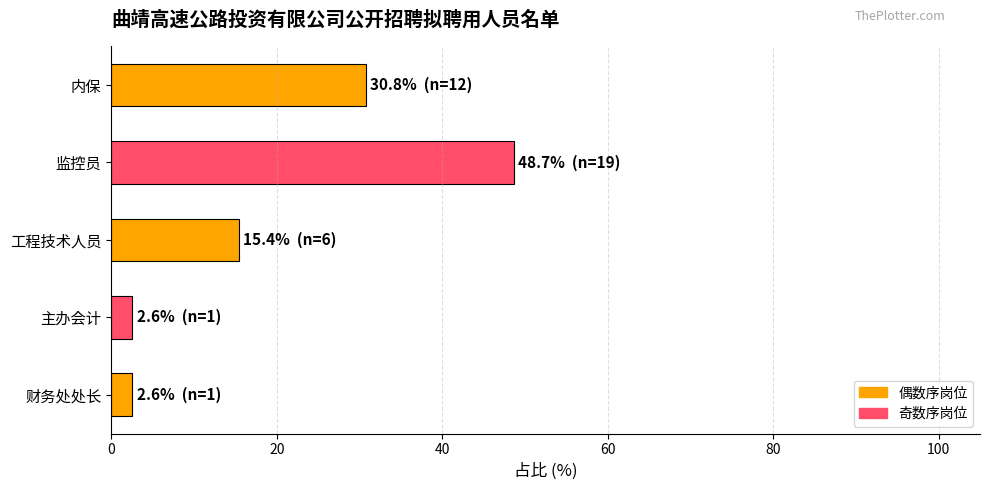

What is the difference between the maximum and second lowest values?

46.2